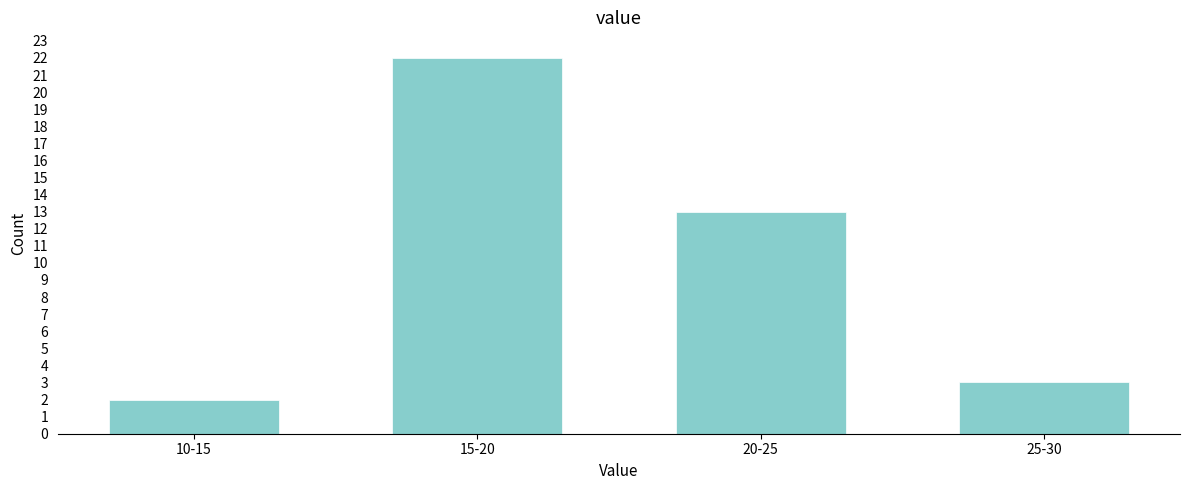

Reading right to left, list all the values displayed in this chart.

3	13	22	2